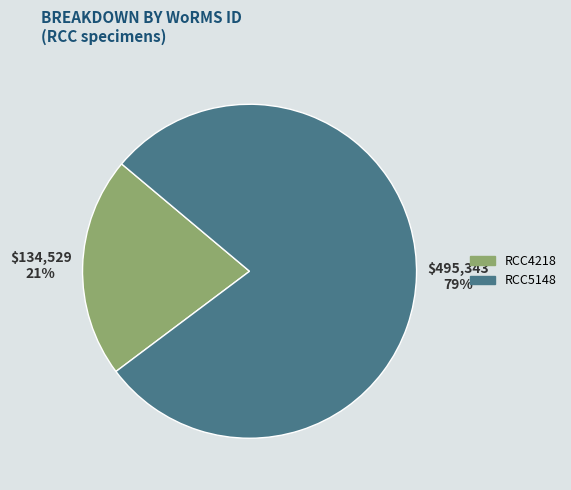

Is it true that RCC5148 is 67% of the pie?

False